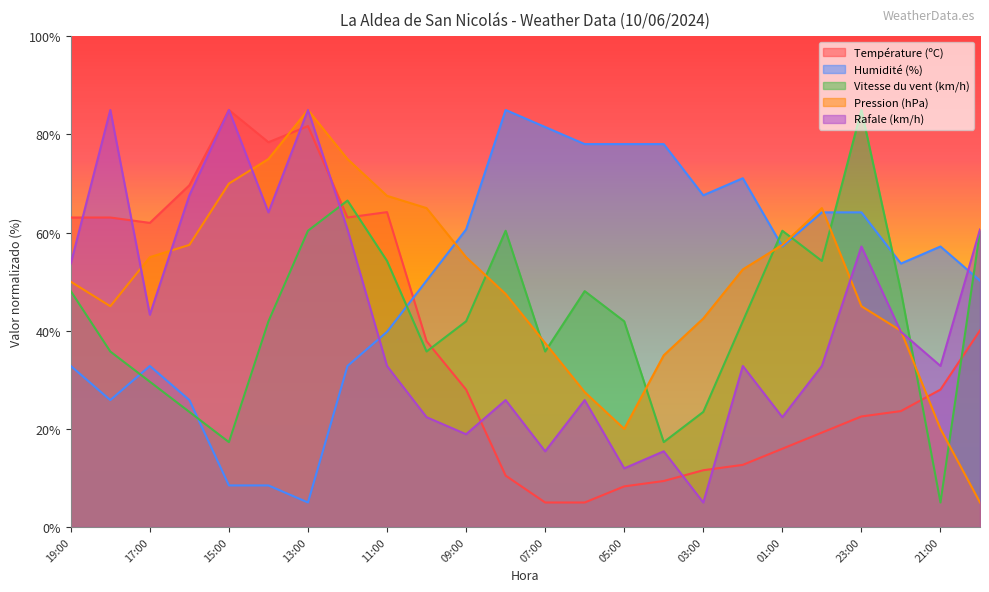

At which category is the sum across all series the highest?

13:00